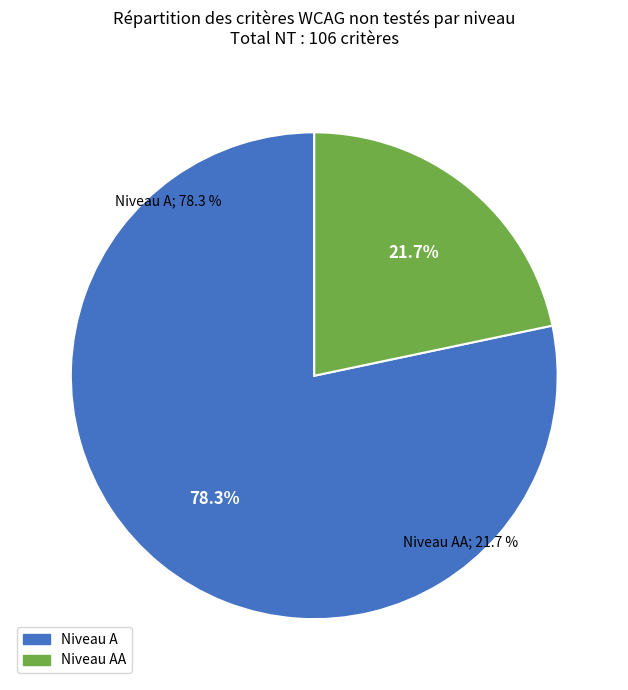

To the nearest percent, what portion does A represent?

78%